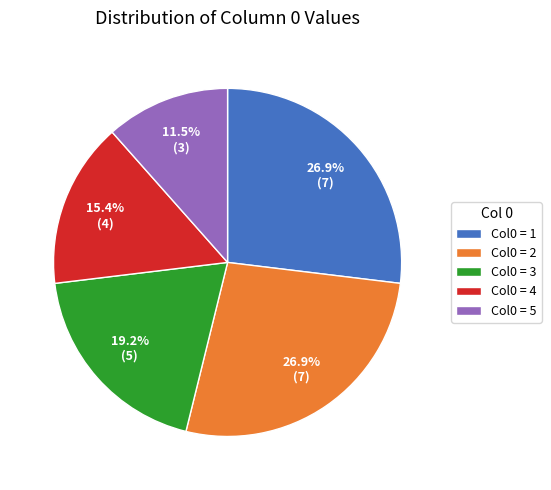

Is there any slice that represents more than half of the pie?

No